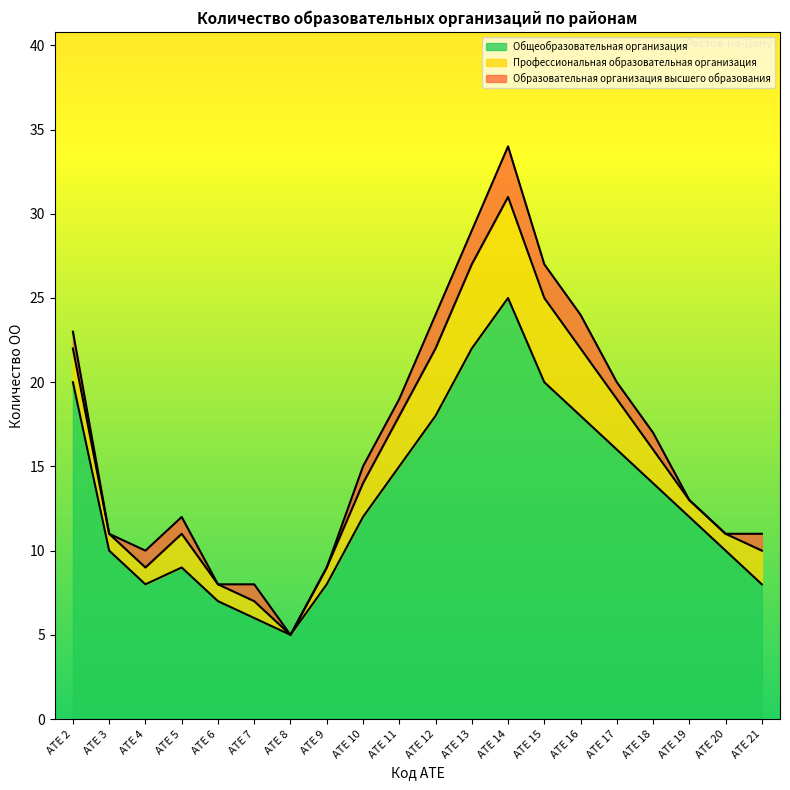

What is the value of the Общеобразовательная организация point at the 2nd from the left?

10